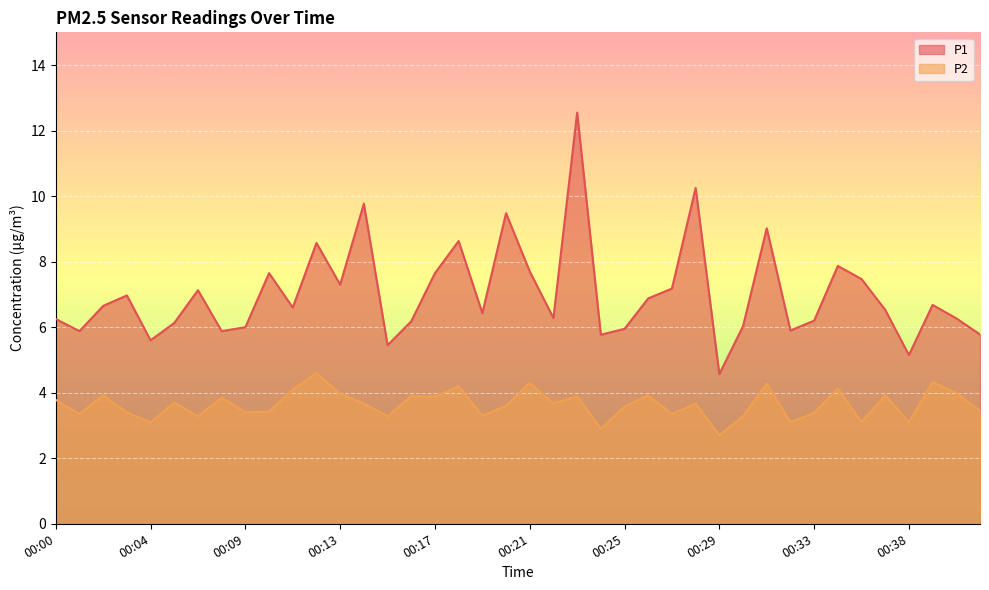

Rank the categories by P1 value from highest to lowest.

00:23, 00:28, 00:14, 00:20, 00:31, 00:18, 00:12, 00:34, 00:21, 00:10, 00:17, 00:36, 00:13, 00:27, 00:07, 00:03, 00:26, 00:39, 00:02, 00:11, 00:37, 00:19, 00:22, 00:40, 00:00, 00:33, 00:16, 00:05, 00:30, 00:09, 00:25, 00:32, 00:01, 00:08, 00:41, 00:24, 00:04, 00:15, 00:38, 00:29